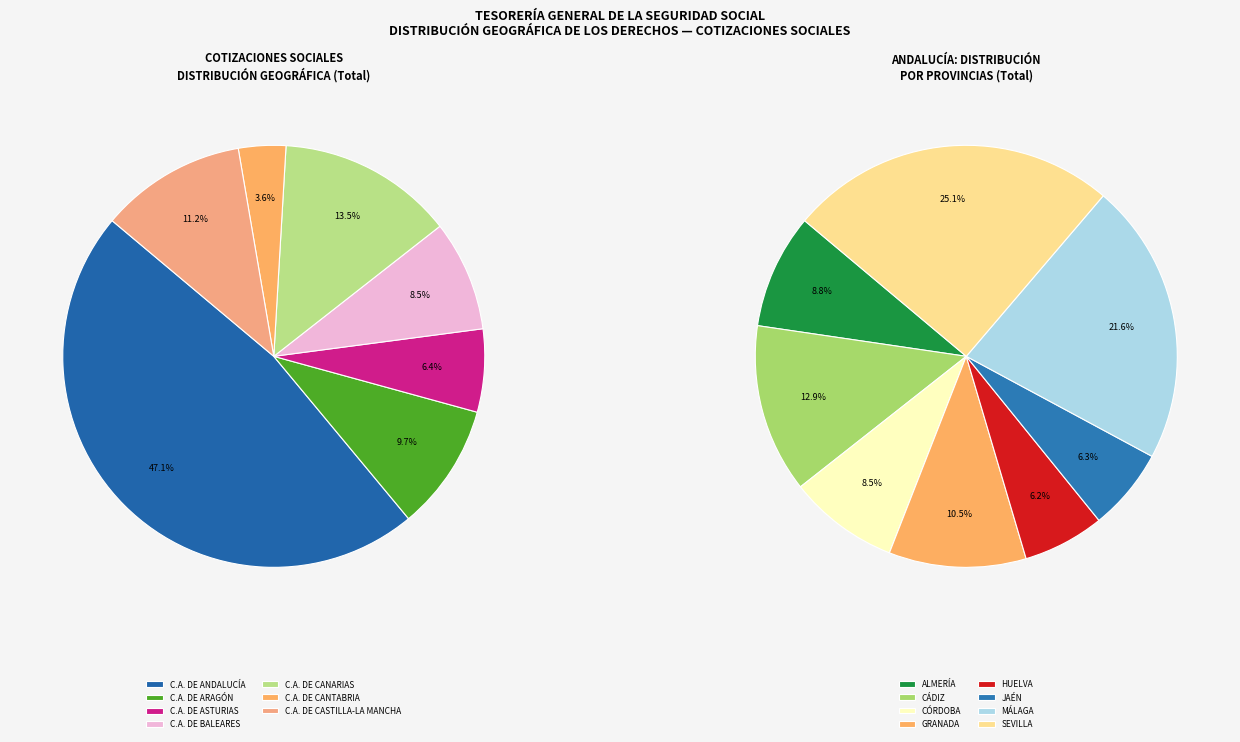

What is the change in value from C.A. DE CANTABRIA to C.A. DE BALEARES?

+694473337.2